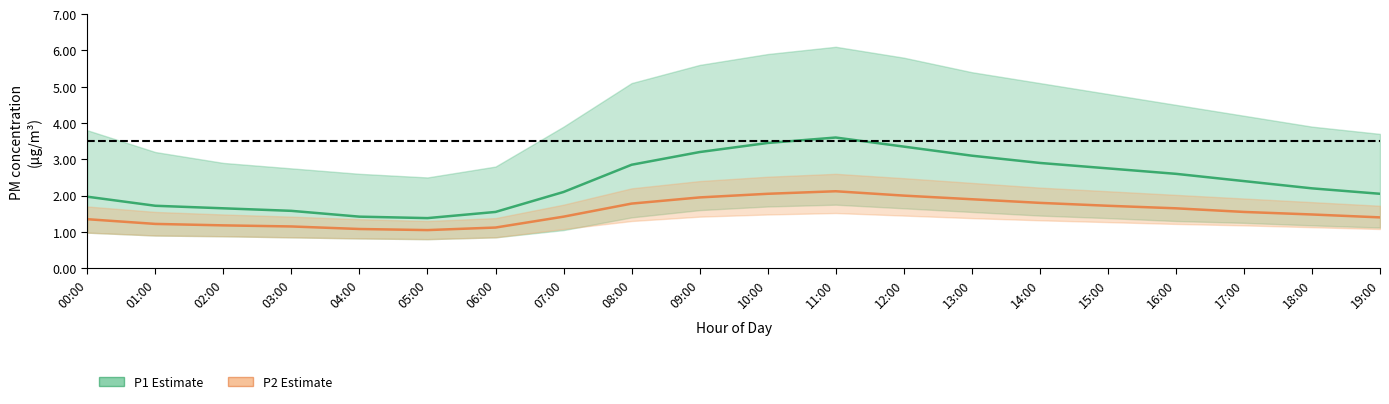

What value does the P1 (PM10) series have at 18:00?

2.2